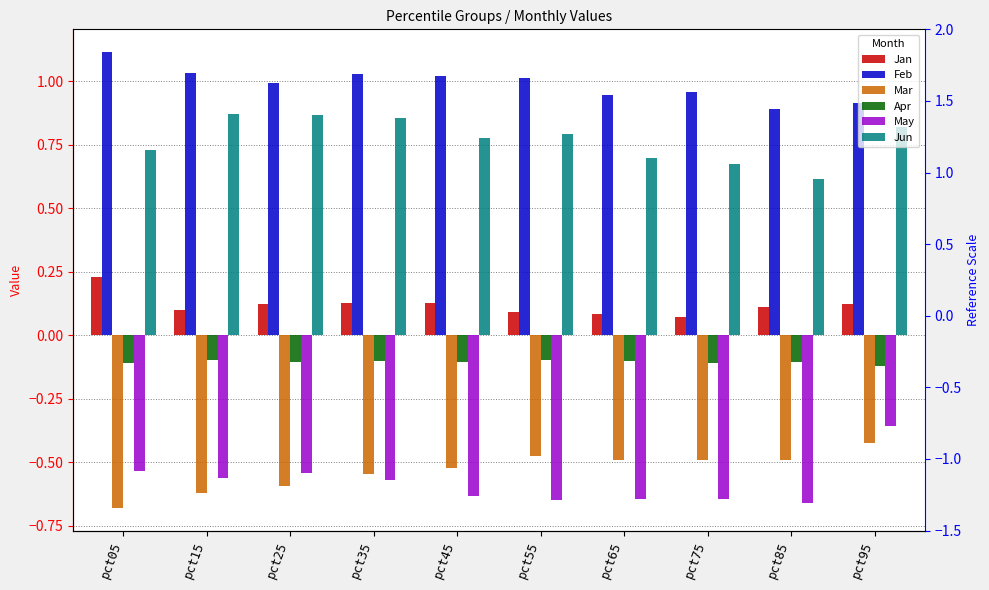

Reading left to right, extract all data points from this chart.

Jan: pct05=0.2	pct15=0.1	pct25=0.1	pct35=0.1	pct45=0.1	pct55=0.1	pct65=0.1	pct75=0.1	pct85=0.1	pct95=0.1
Feb: pct05=1.1	pct15=1.0	pct25=1.0	pct35=1.0	pct45=1.0	pct55=1.0	pct65=0.9	pct75=1.0	pct85=0.9	pct95=0.9
Mar: pct05=-0.7	pct15=-0.6	pct25=-0.6	pct35=-0.5	pct45=-0.5	pct55=-0.5	pct65=-0.5	pct75=-0.5	pct85=-0.5	pct95=-0.4
Apr: pct05=-0.1	pct15=-0.1	pct25=-0.1	pct35=-0.1	pct45=-0.1	pct55=-0.1	pct65=-0.1	pct75=-0.1	pct85=-0.1	pct95=-0.1
May: pct05=-0.5	pct15=-0.6	pct25=-0.5	pct35=-0.6	pct45=-0.6	pct55=-0.6	pct65=-0.6	pct75=-0.6	pct85=-0.7	pct95=-0.4
Jun: pct05=0.7	pct15=0.9	pct25=0.9	pct35=0.9	pct45=0.8	pct55=0.8	pct65=0.7	pct75=0.7	pct85=0.6	pct95=0.8